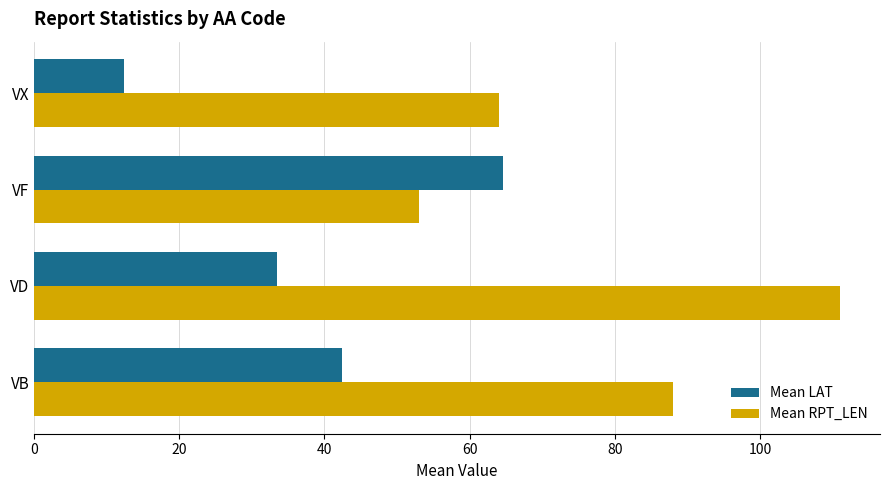

List the series in order of their overall mean, lowest first.

Mean LAT, Mean RPT_LEN